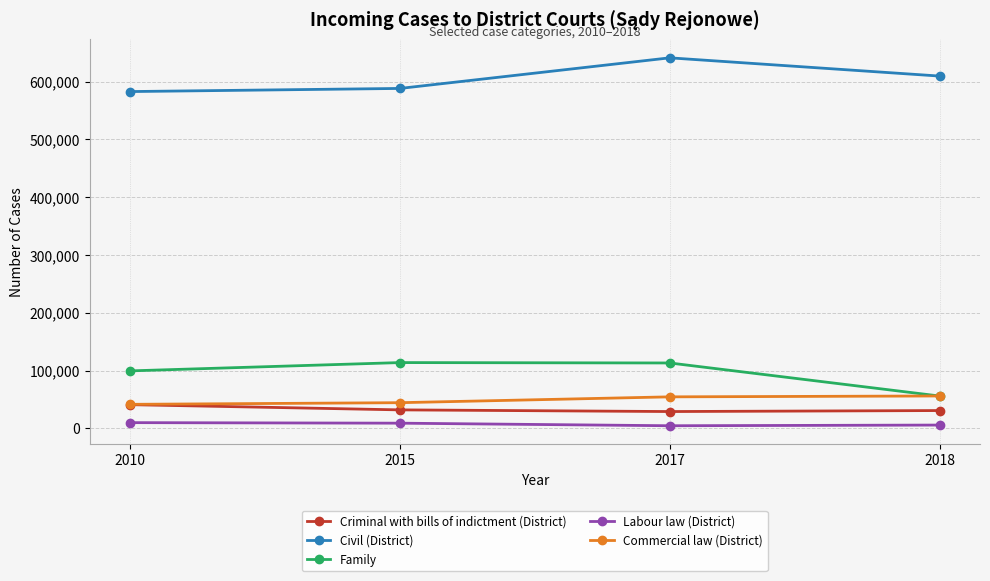

True or false: Labour law (District) and Commercial law (District) intersect in this chart.

False